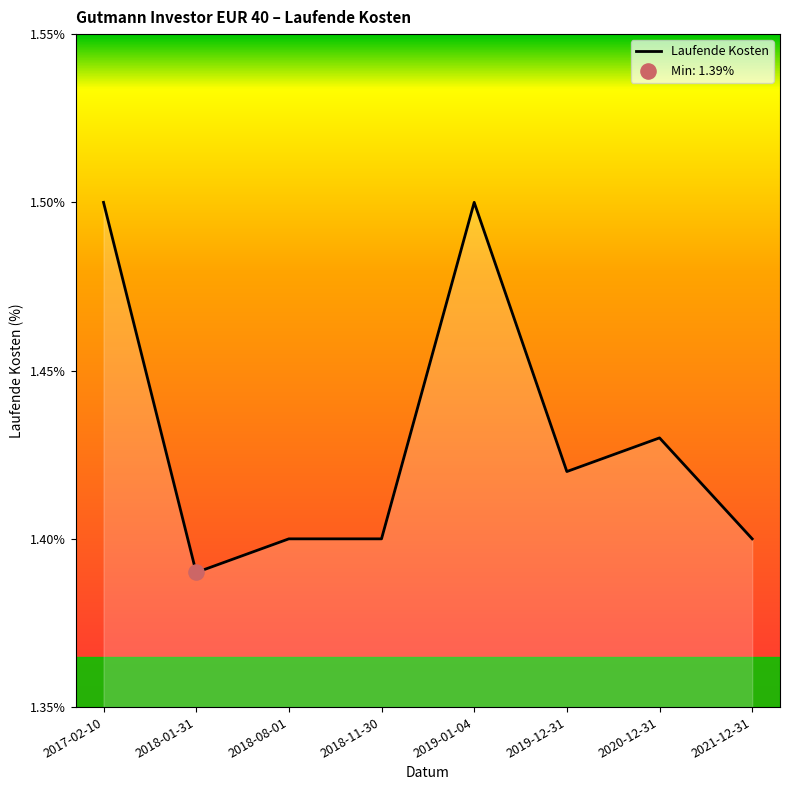

What is the change in value from 2017-02-10 to 2018-01-31?

-0.1